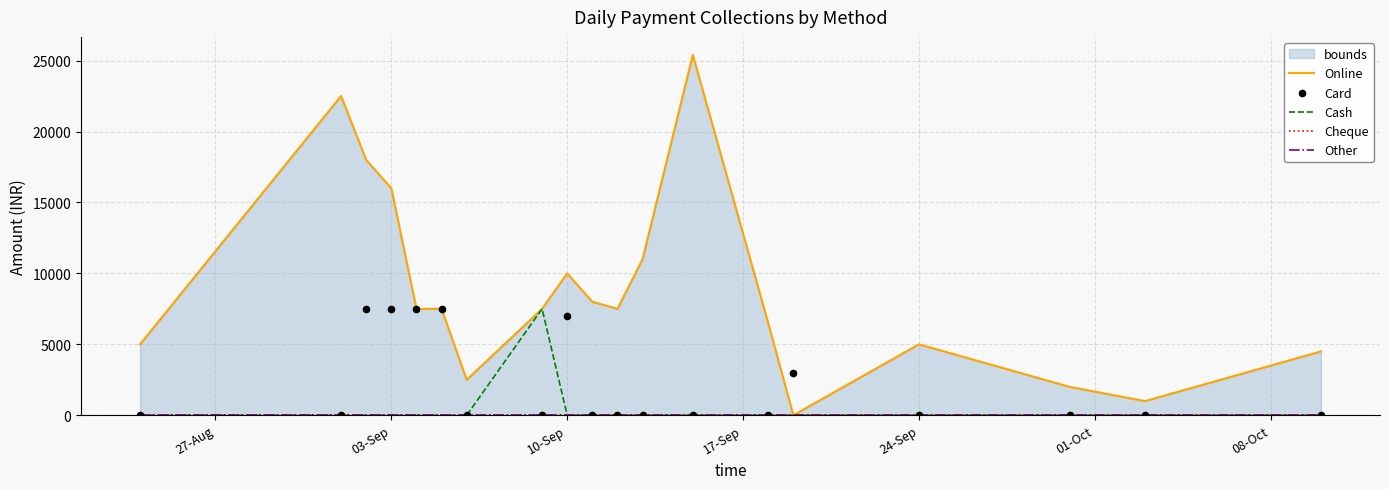

Which series reaches the maximum Y coordinate?

Online